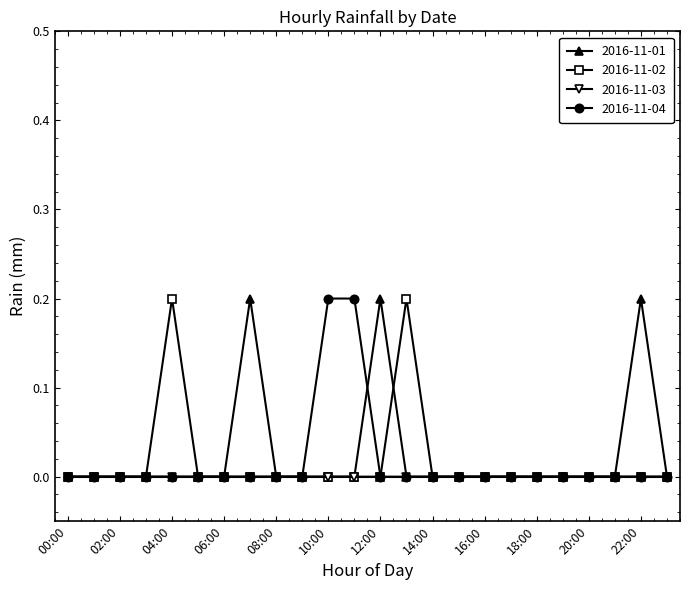

True or false: 2016-11-02 has more than 0 interior local peaks.

True